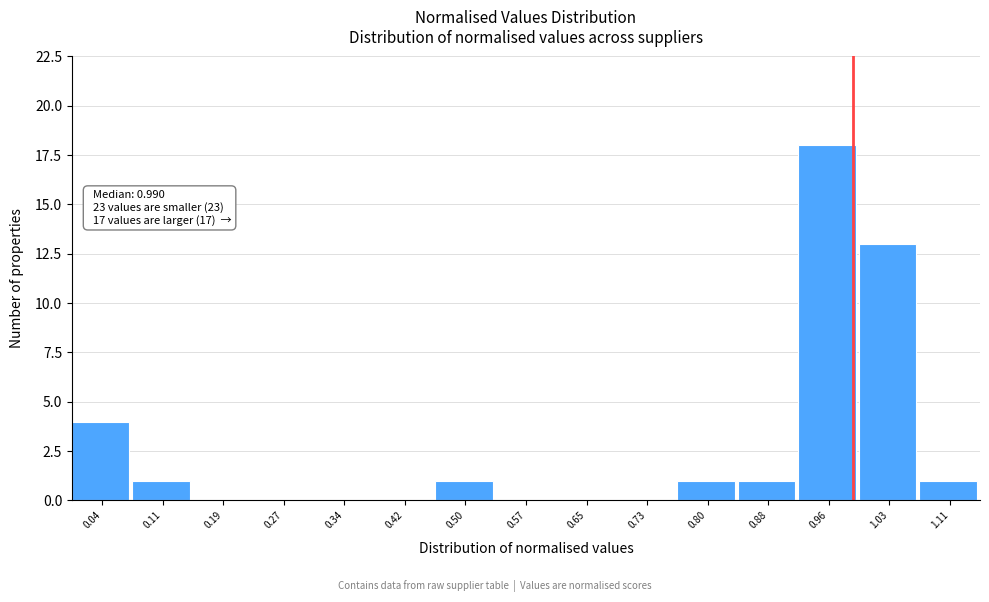

Over which range of the x-axis is the bar tallest?

0.92 to 1.00